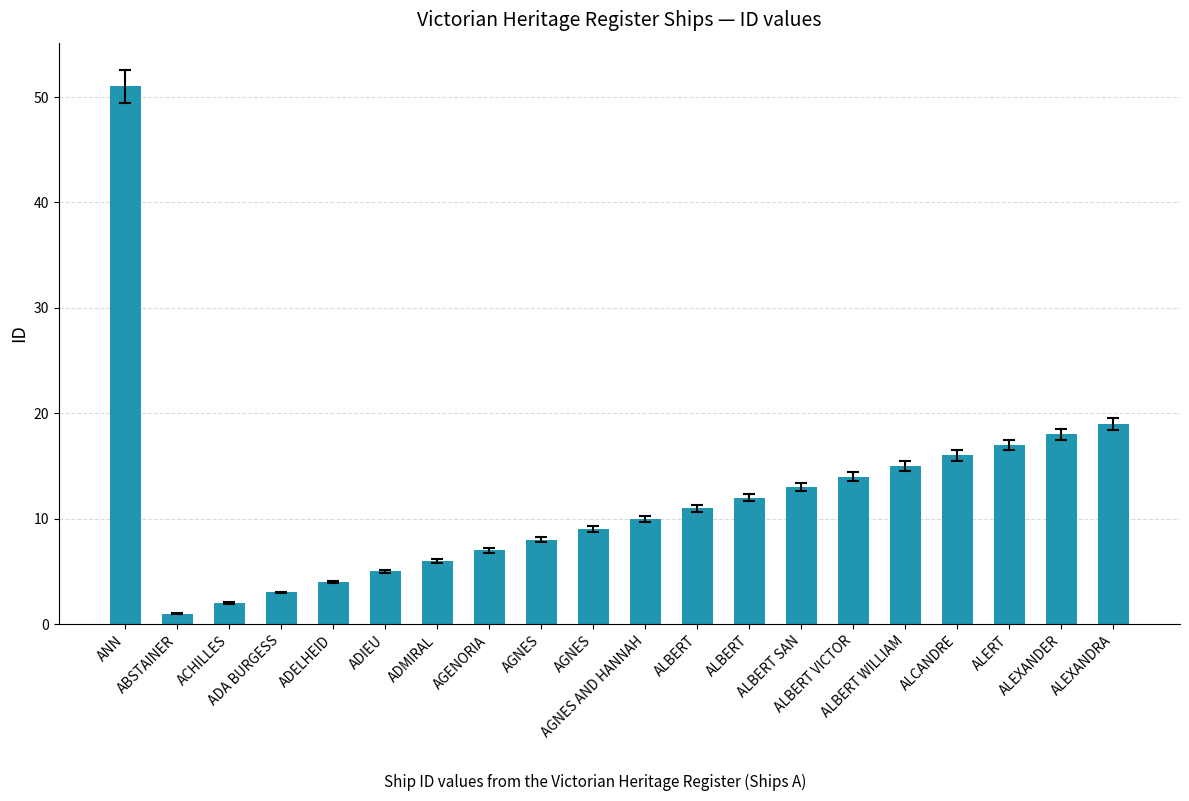

At which label is the value closest to 26?

ALEXANDRA